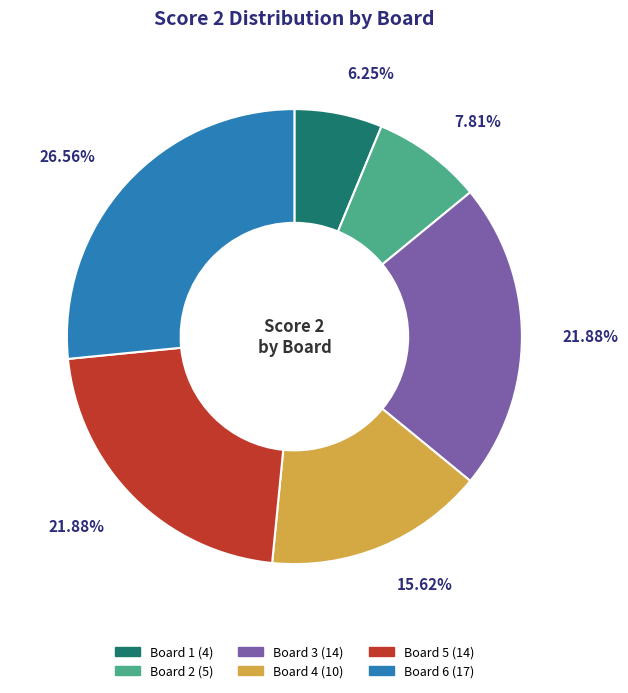

Count the number of slices in the pie.

6